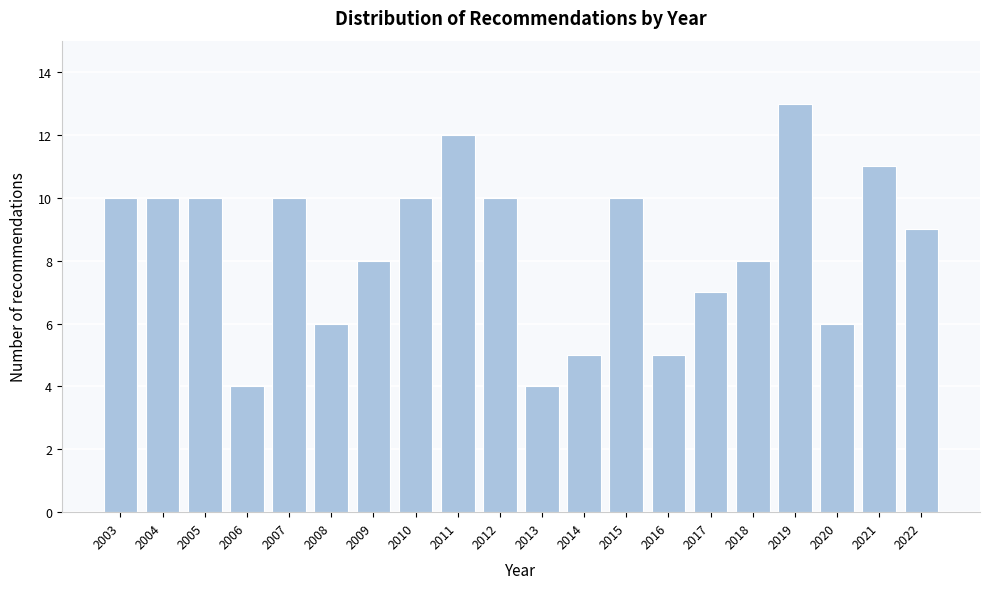

Reading left to right, list all the values displayed in this chart.

2003=10	2004=10	2005=10	2006=4	2007=10	2008=6	2009=8	2010=10	2011=12	2012=10	2013=4	2014=5	2015=10	2016=5	2017=7	2018=8	2019=13	2020=6	2021=11	2022=9